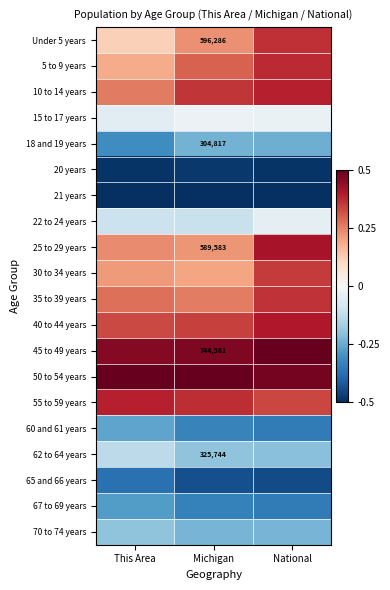

Rank the series by their maximum value, from highest to lowest.

45 to 49 years, 50 to 54 years, 25 to 29 years, 40 to 44 years, 55 to 59 years, 10 to 14 years, 5 to 9 years, Under 5 years, 35 to 39 years, 30 to 34 years, 15 to 17 years, 22 to 24 years, 62 to 64 years, 70 to 74 years, 18 and 19 years, 60 and 61 years, 67 to 69 years, 65 and 66 years, 20 years, 21 years